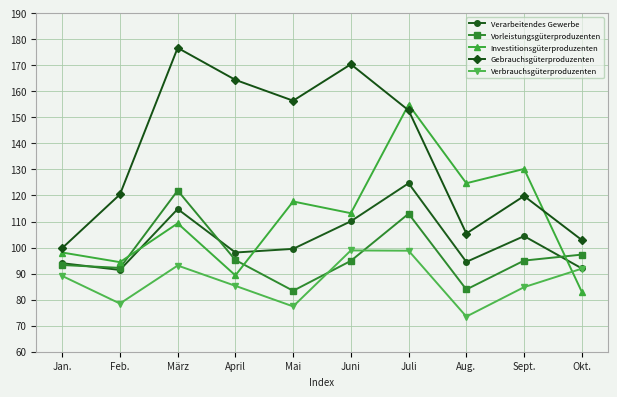

Where is the first local maximum for Gebrauchsgüterproduzenten?

März